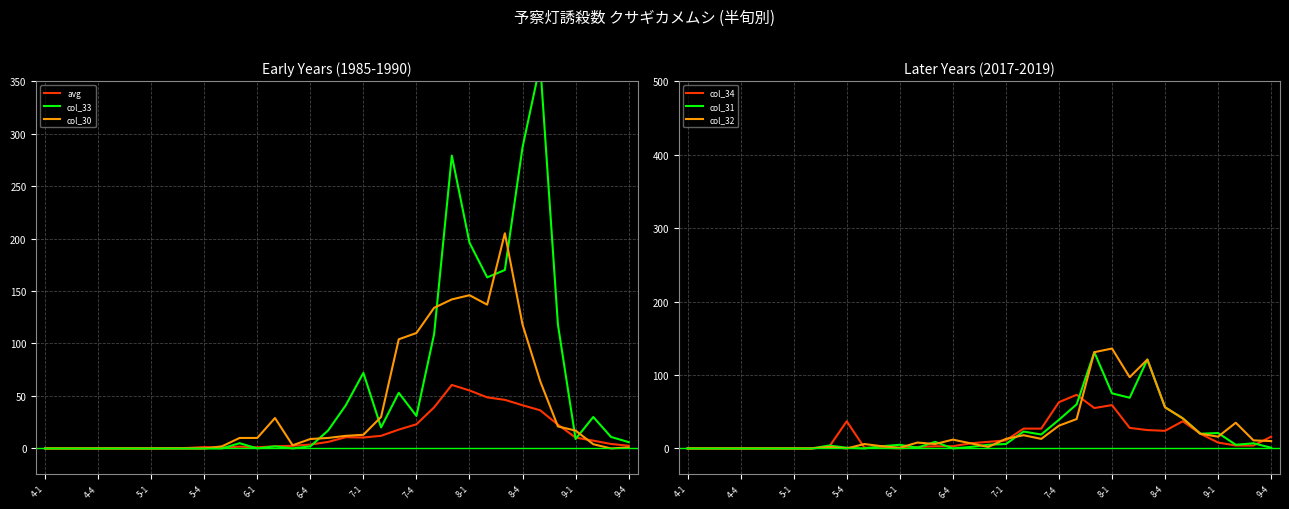

The value of avg at 4-4 is 19.1. True or false?

False